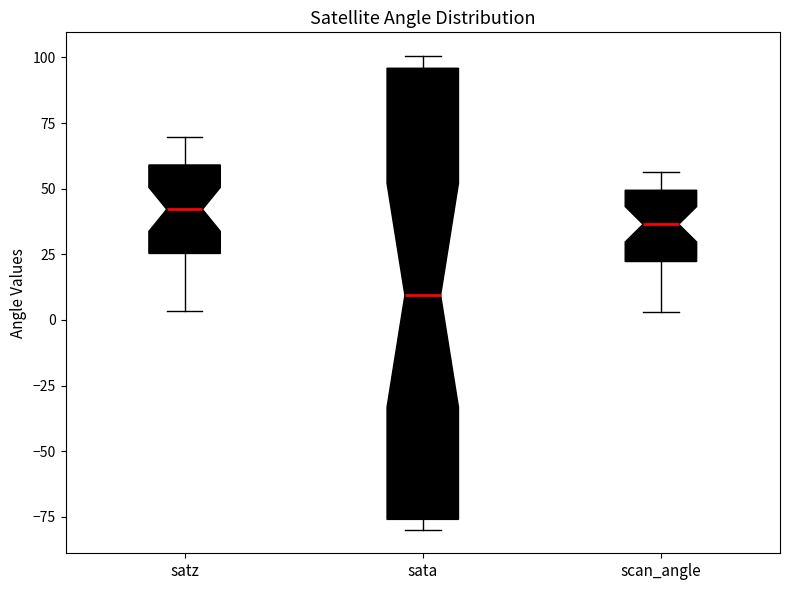

Reading left to right, transcribe this box plot: for each box, give where its median line is, the range the box spans, and where its two whiskers end, as read against the y-axis. The values are not printed on the chart, so give them approximately, as read against the axis.

satz: median 40, box 25 to 60, whiskers 5 to 70
sata: median 10, box -75 to 95, whiskers -80 to 100
scan_angle: median 35, box 20 to 50, whiskers 5 to 55